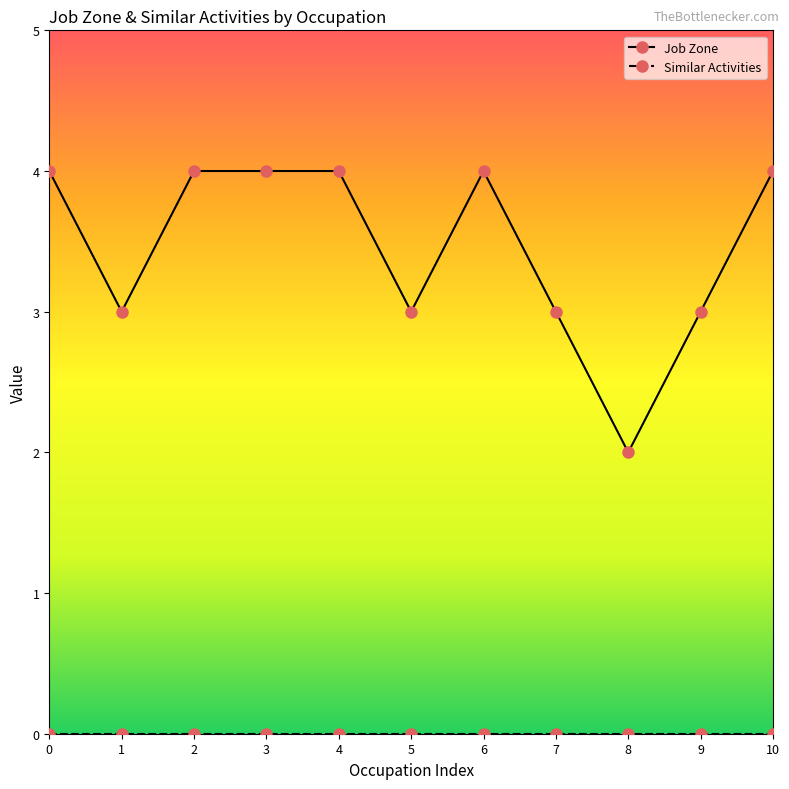

At which category does Job Zone reach its first local valley?

1